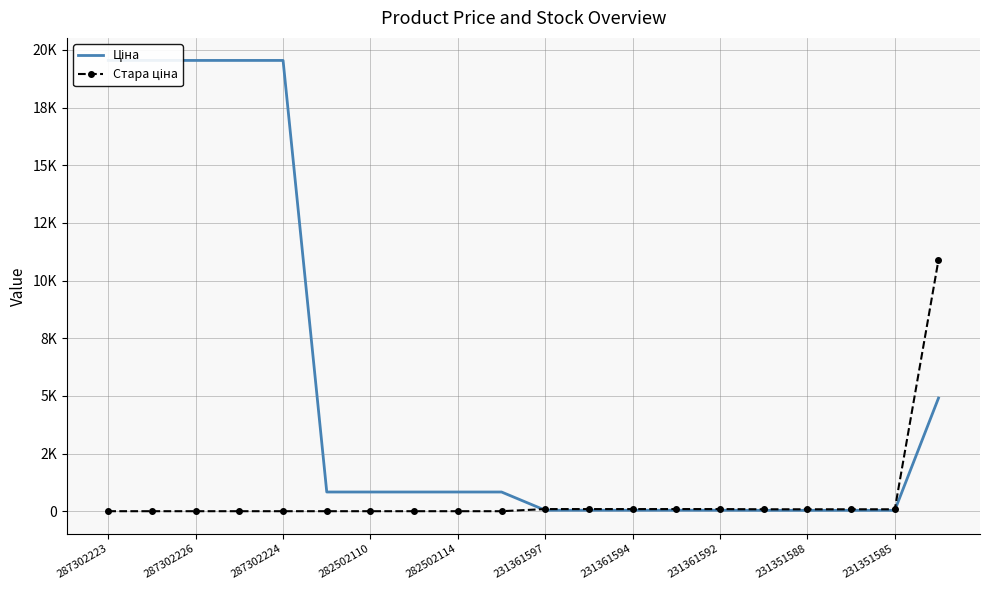

Reading left to right, what are all the values shown in this chart?

Ціна: 19542.7	19542.7	19542.7	19542.7	19542.7	832.4	832.4	832.4	832.4	832.4	41.5	41.5	41.5	41.5	41.5	37.4	37.4	37.4	37.4	4903.4
Стара ціна: 0.0	0.0	0.0	0.0	0.0	0.0	0.0	0.0	0.0	0.0	92.3	92.3	92.3	92.3	92.3	83.0	83.0	83.0	83.0	10896.3